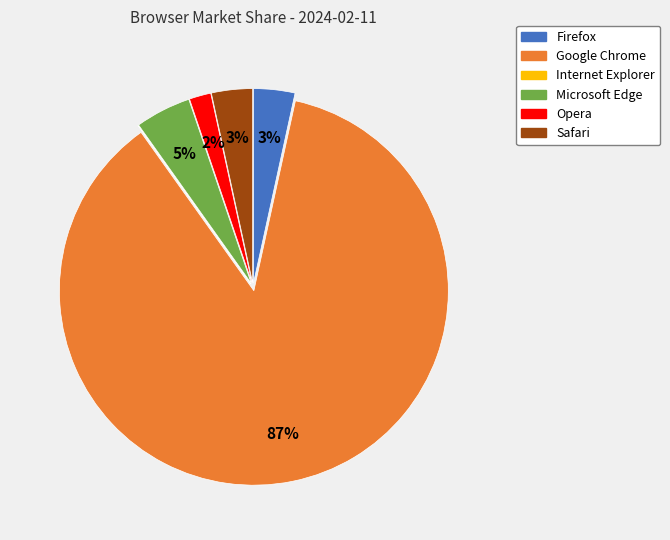

The Firefox slice represents 18% of the pie. True or false?

False